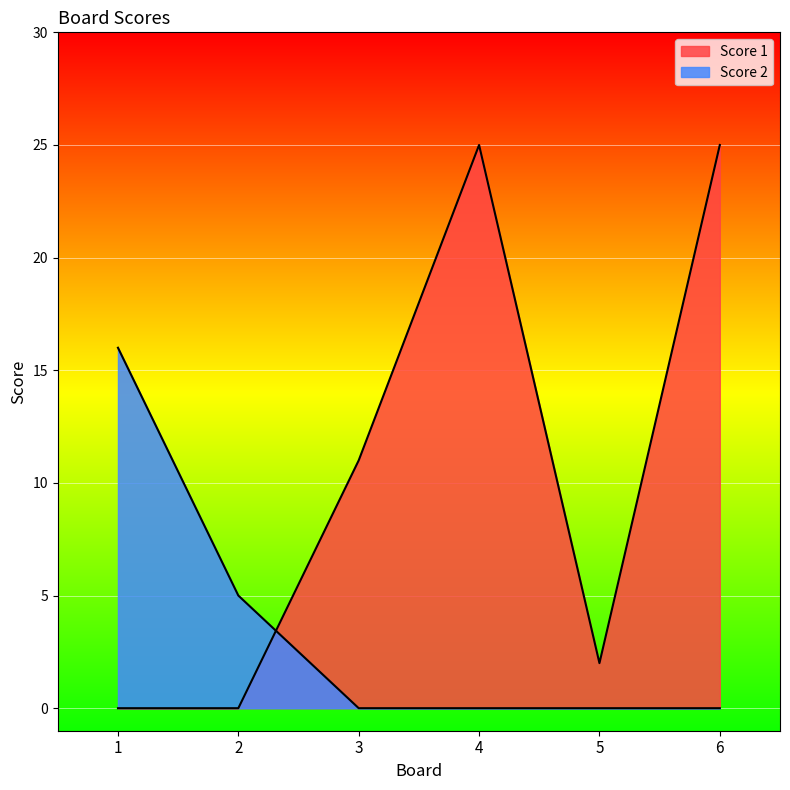

Where do Score 2 and Score 1 first cross each other?

2 and 3